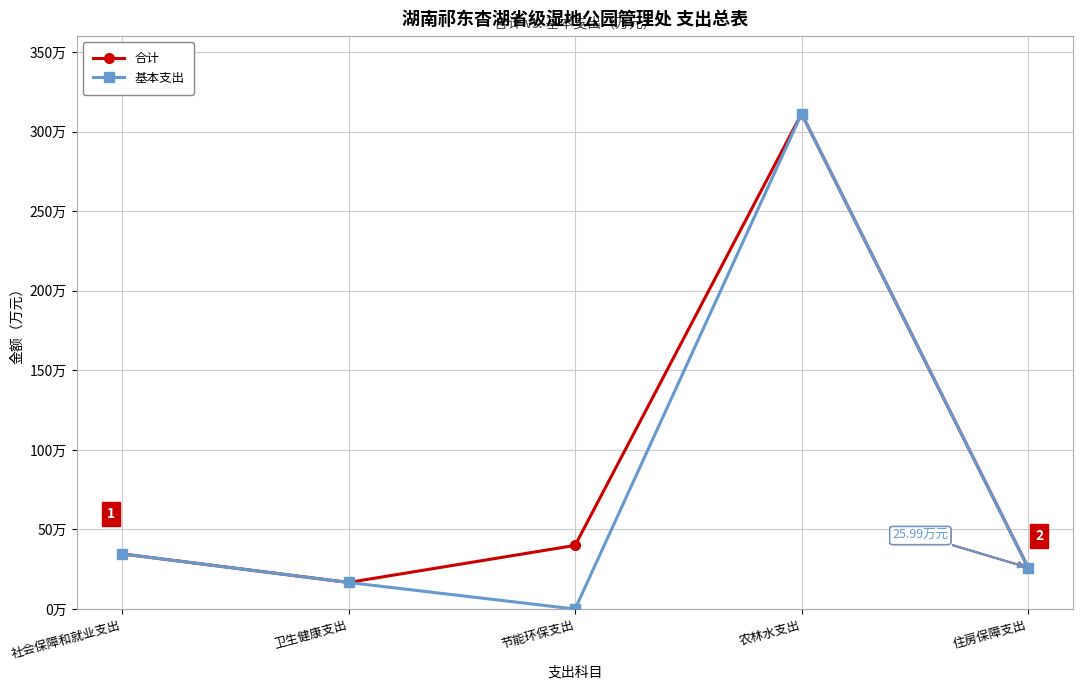

Reading left to right, transcribe all the data shown in this chart.

合计: 社会保障和就业支出=34.6	卫生健康支出=16.7	节能环保支出=40.0	农林水支出=311.3	住房保障支出=26.0
基本支出: 社会保障和就业支出=34.6	卫生健康支出=16.7	节能环保支出=0.0	农林水支出=311.3	住房保障支出=26.0